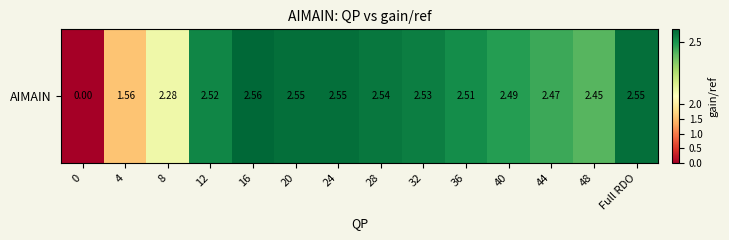

What value does the data have at 36?

2.5